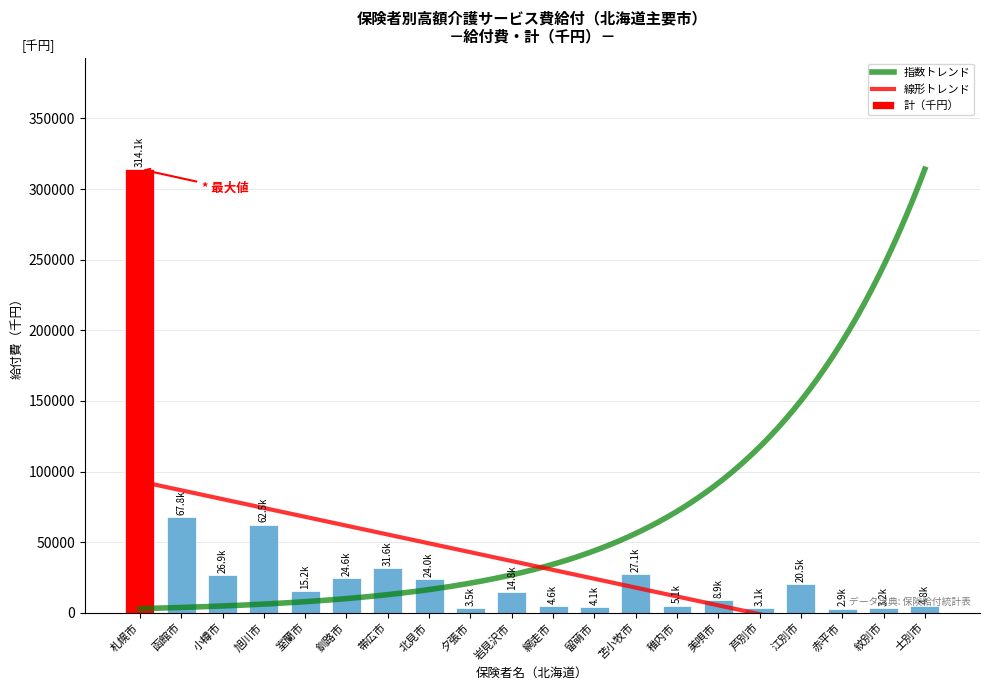

Which has a higher value, 小樽市 or 函館市?

函館市